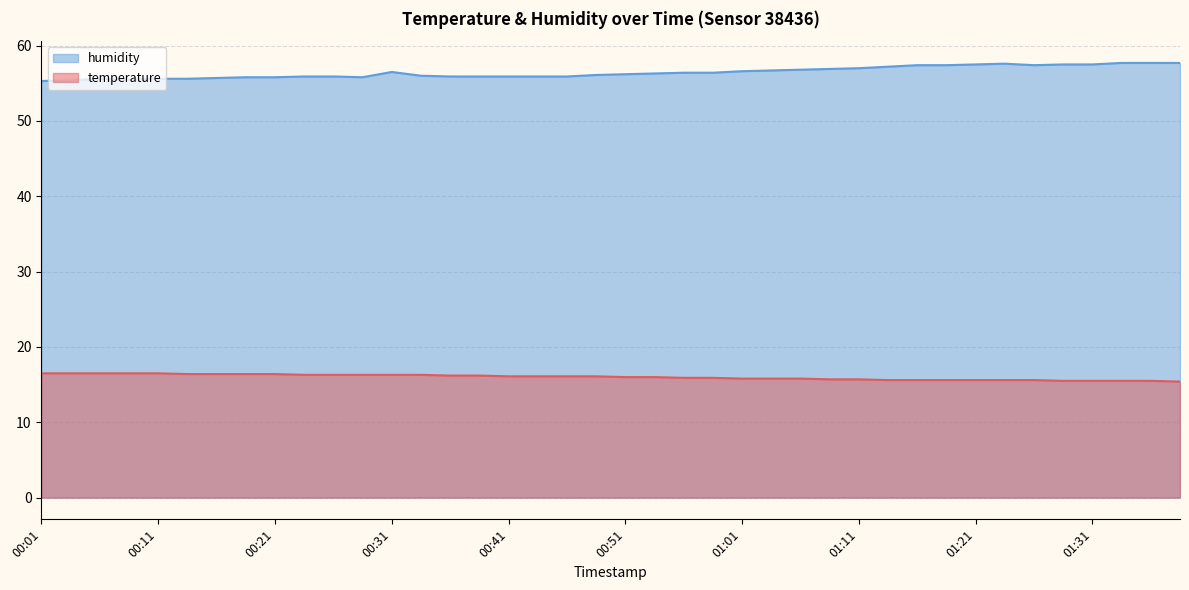

What is the average value of the humidity series?

56.4